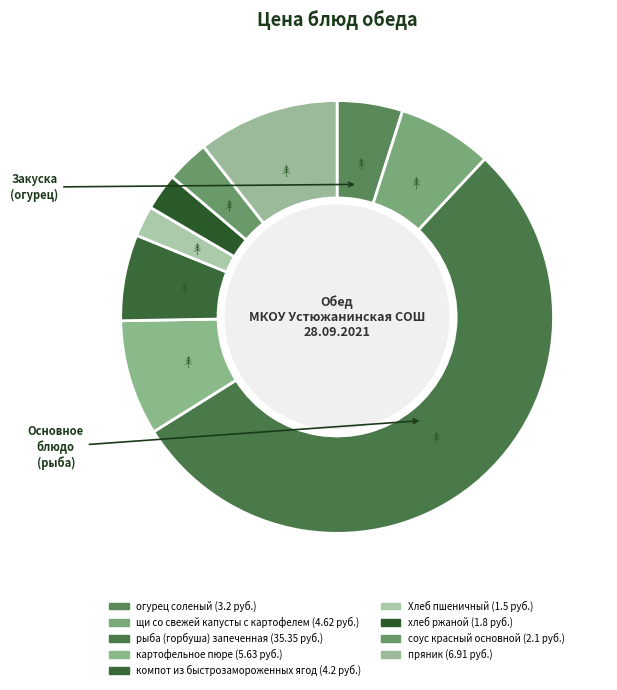

What is the smallest slice in the pie chart?

Хлеб пшеничный